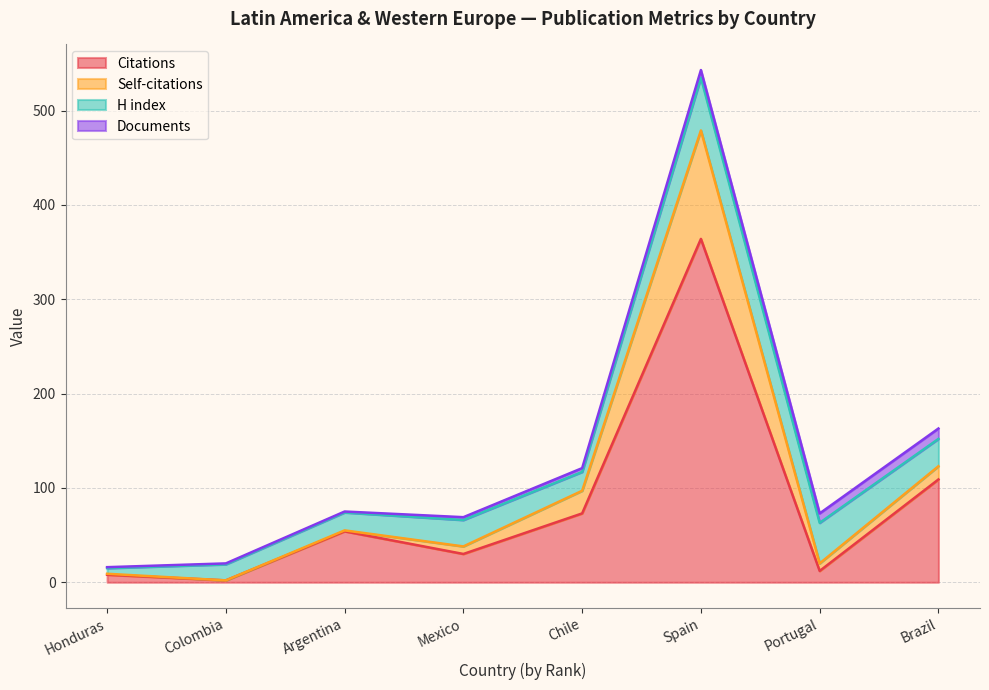

At which category is the sum across all series the highest?

Spain